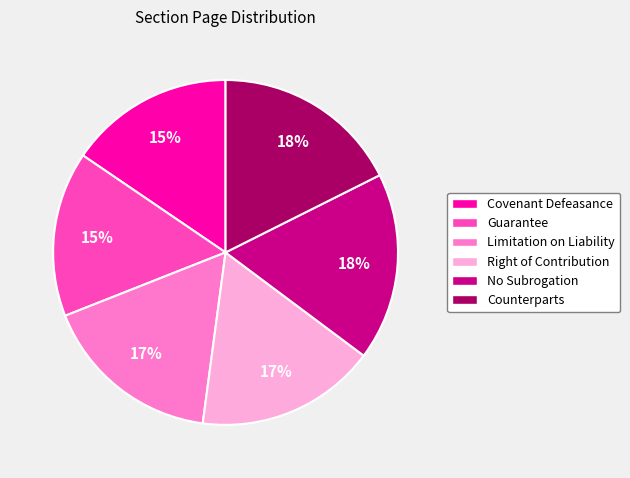

The Guarantee slice represents 29% of the pie. True or false?

False